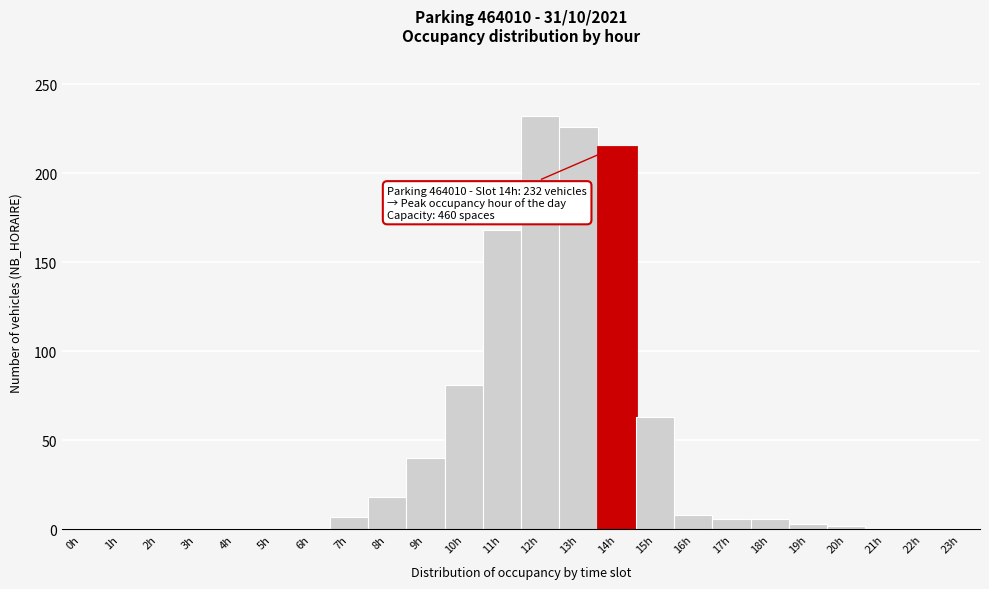

Over which range of the x-axis is the bar tallest?

11.5 to 12.5